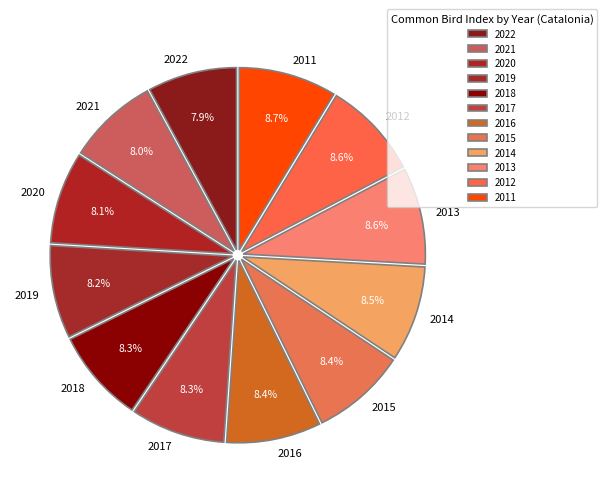

How many segments does this pie chart have?

12